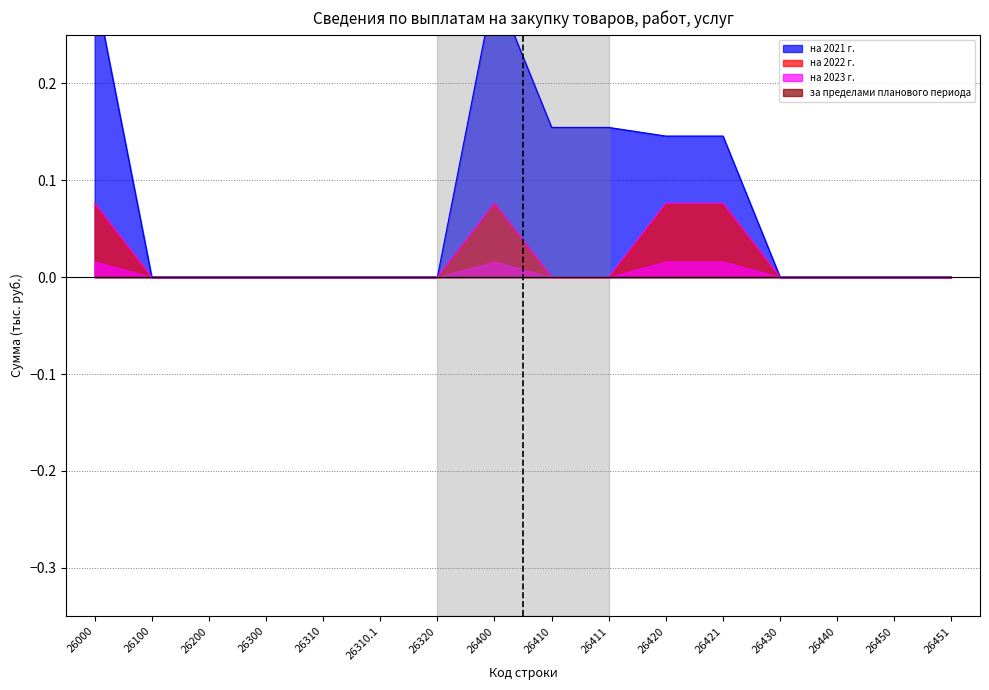

True or false: на 2021 г. and на 2022 г. intersect in this chart.

False